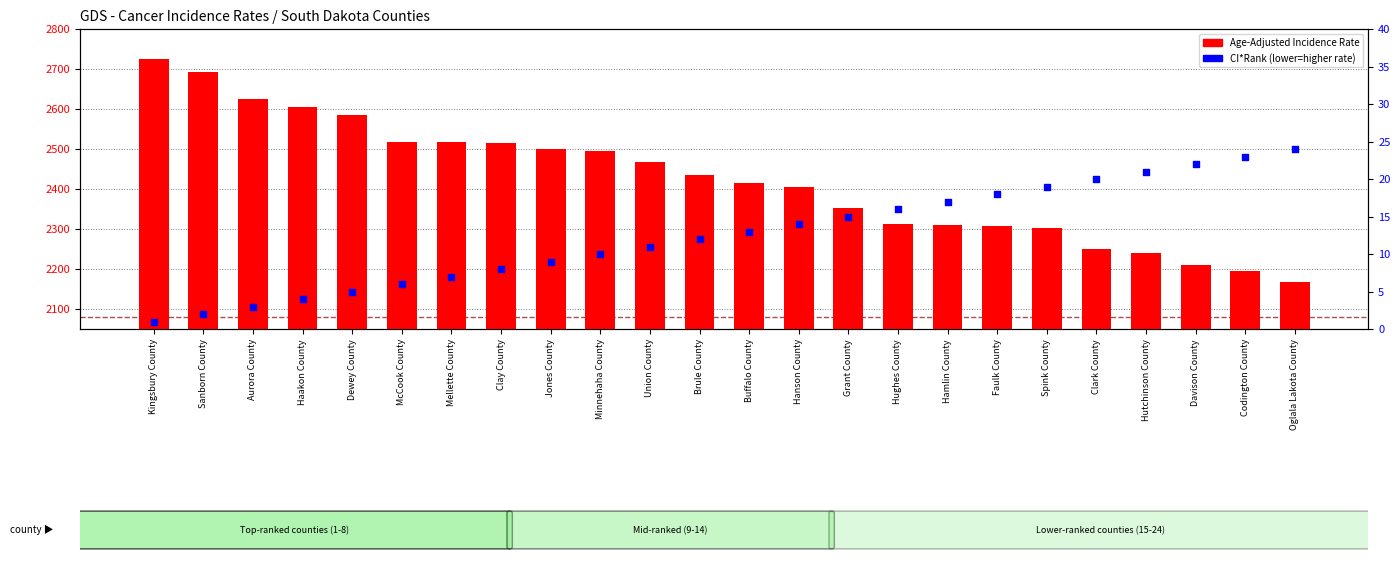

Which series reaches the maximum Y coordinate?

Age-Adjusted Incidence Rate